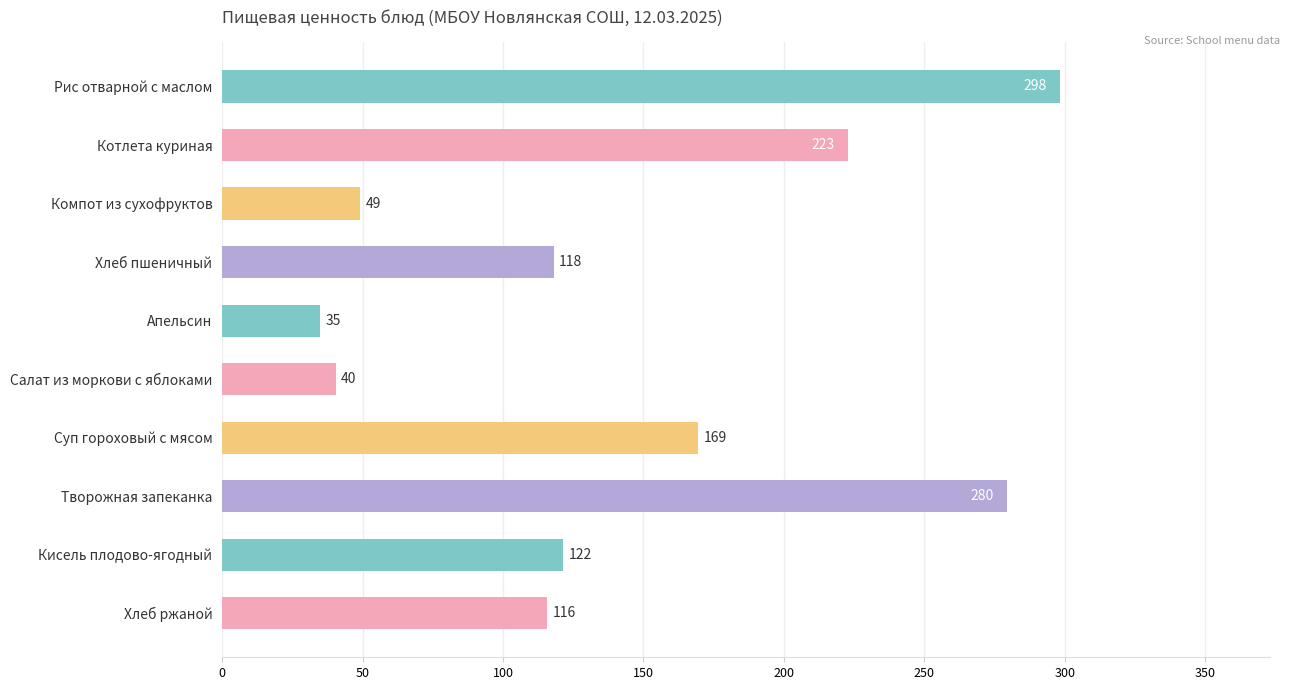

Between Кисель плодово-ягодный and Суп гороховый с мясом, which is larger?

Суп гороховый с мясом